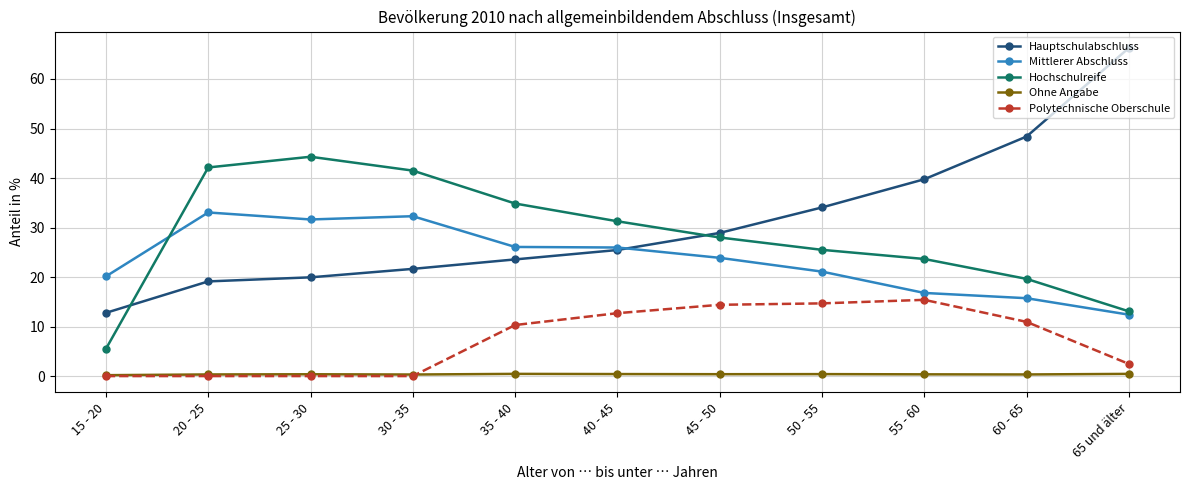

The Ohne Angabe series shows 0.4 at 40 - 45. True or false?

True